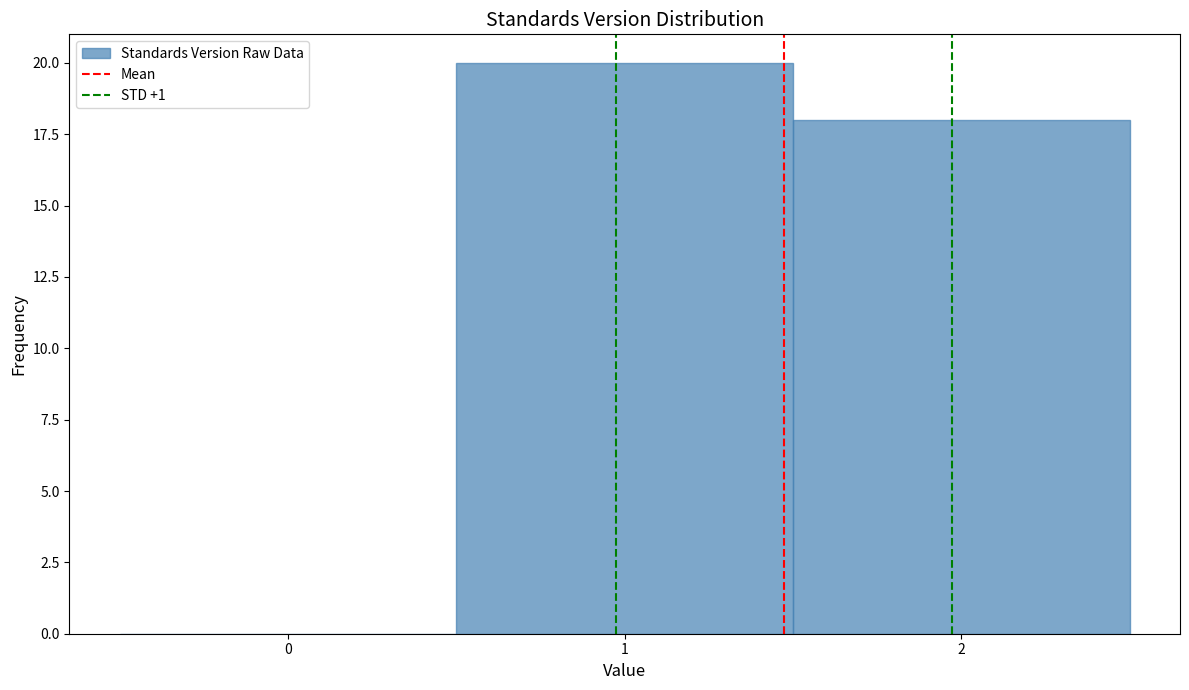

What is the height of the bar covering 1.5 to 2.5 on the x-axis? The values are not printed on the chart, so give them approximately, as read against the axis.

18